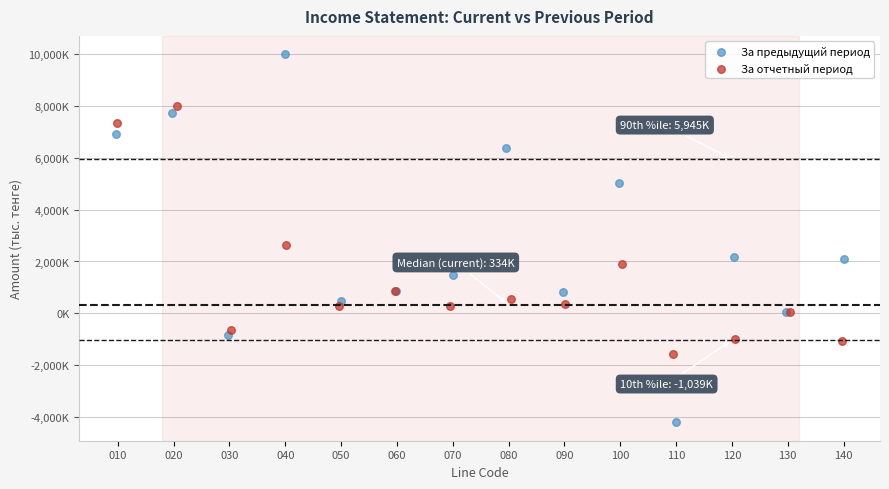

What are all the series names shown in the legend?

За предыдущий период, За отчетный период